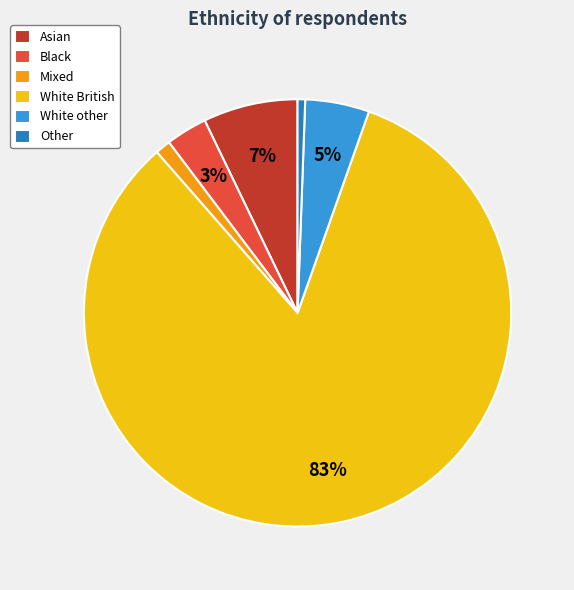

To the nearest percent, what percentage of the pie is Asian?

7%